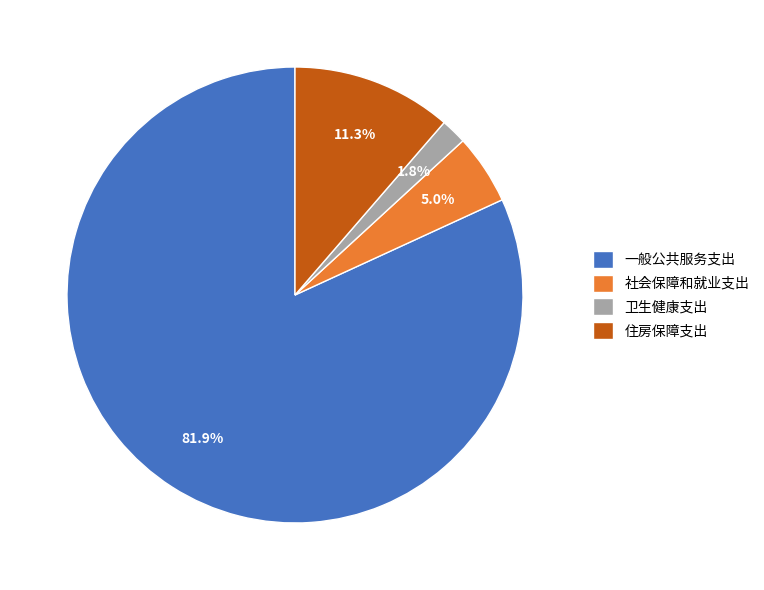

Which slice is the smallest?

卫生健康支出